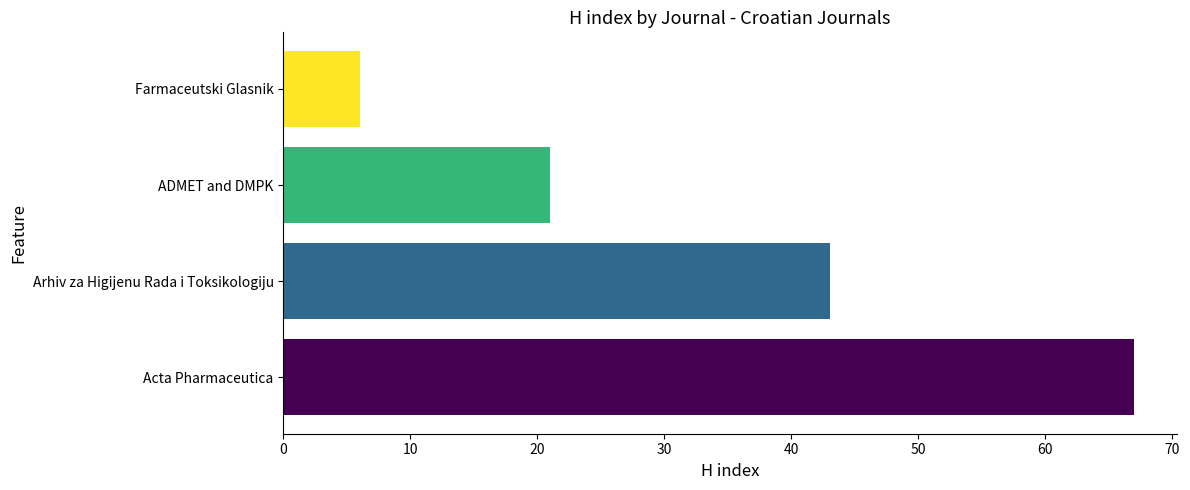

Count the number of data series in this chart.

1